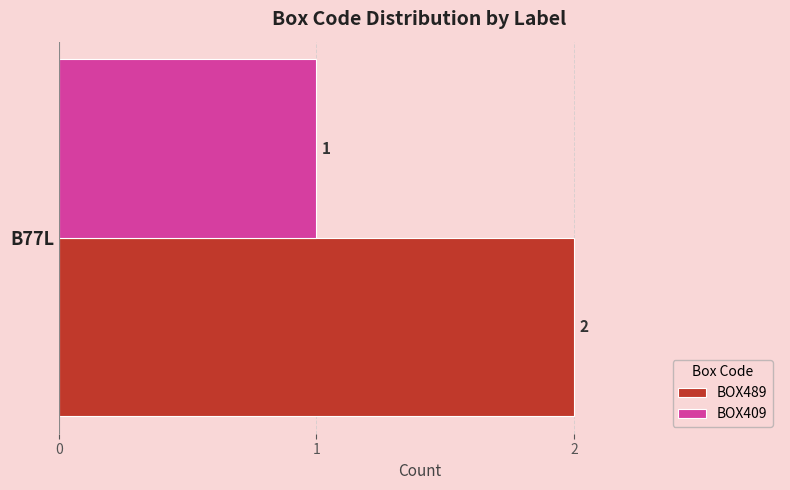

True or false: BOX409 has a value of 0 at B77L.

False